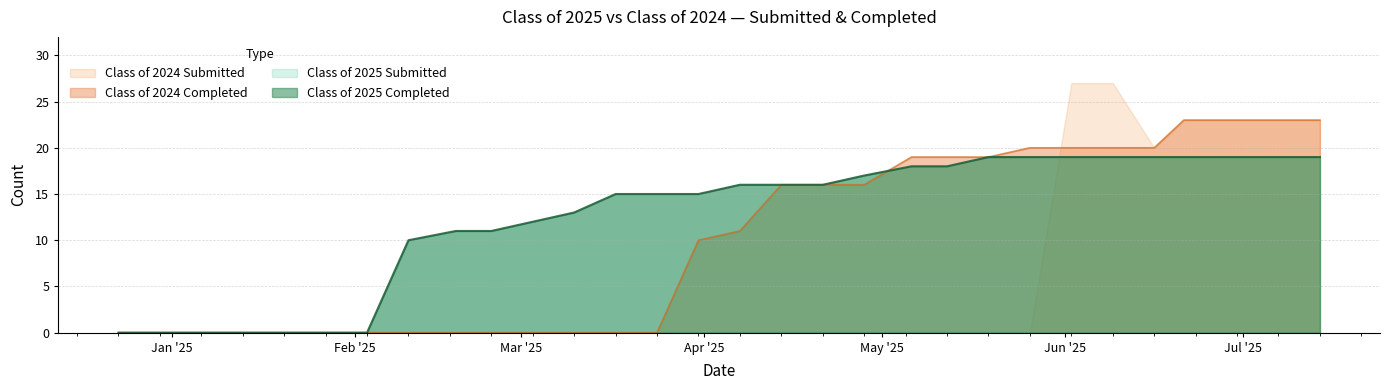

What is the sum of all Class of 2024 Completed values?

298